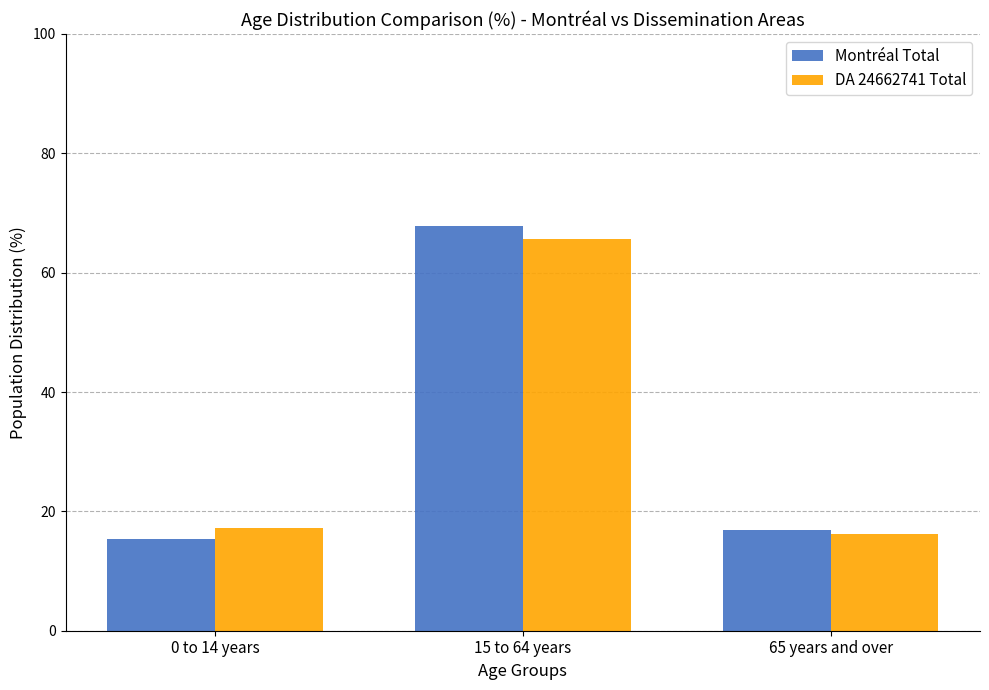

What is the smallest value displayed?

15.3